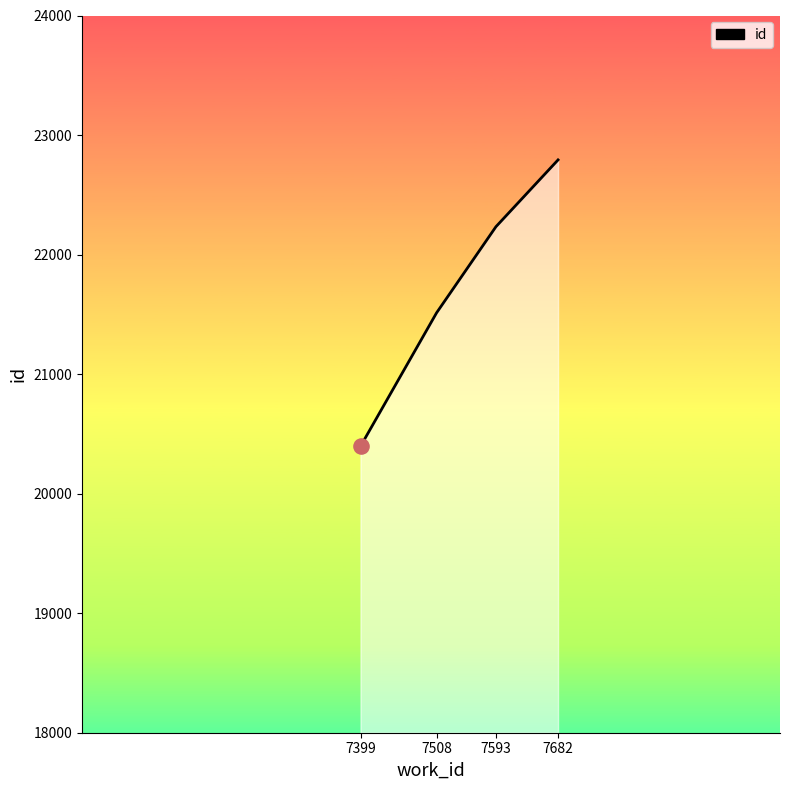

Which has a higher value, 7682 or 7593?

7682